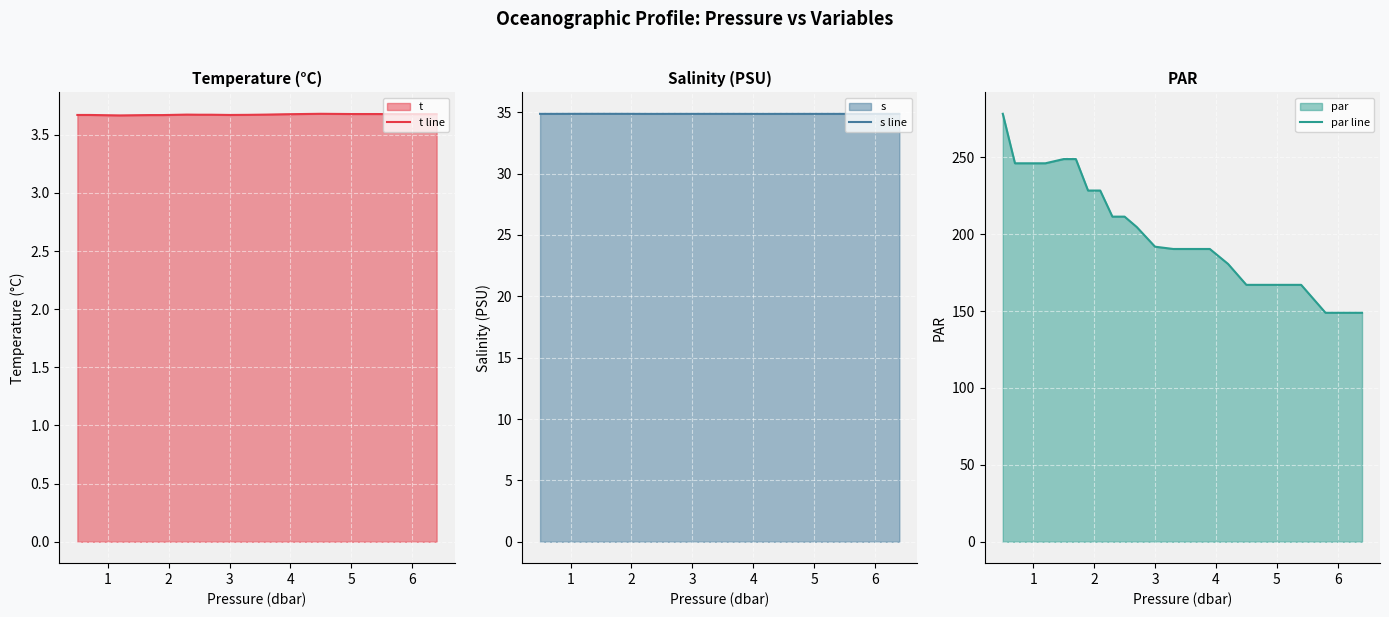

What is the greatest value displayed?

278.3